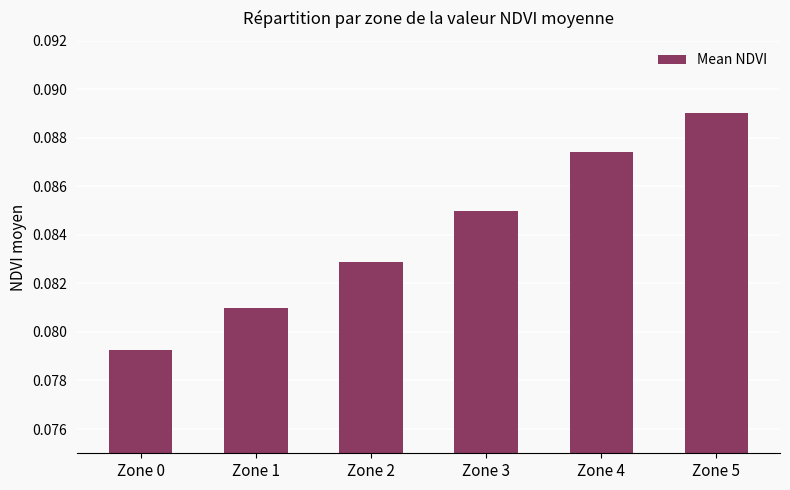

List the labels in order of value, smallest first.

Zone 0, Zone 1, Zone 2, Zone 3, Zone 4, Zone 5